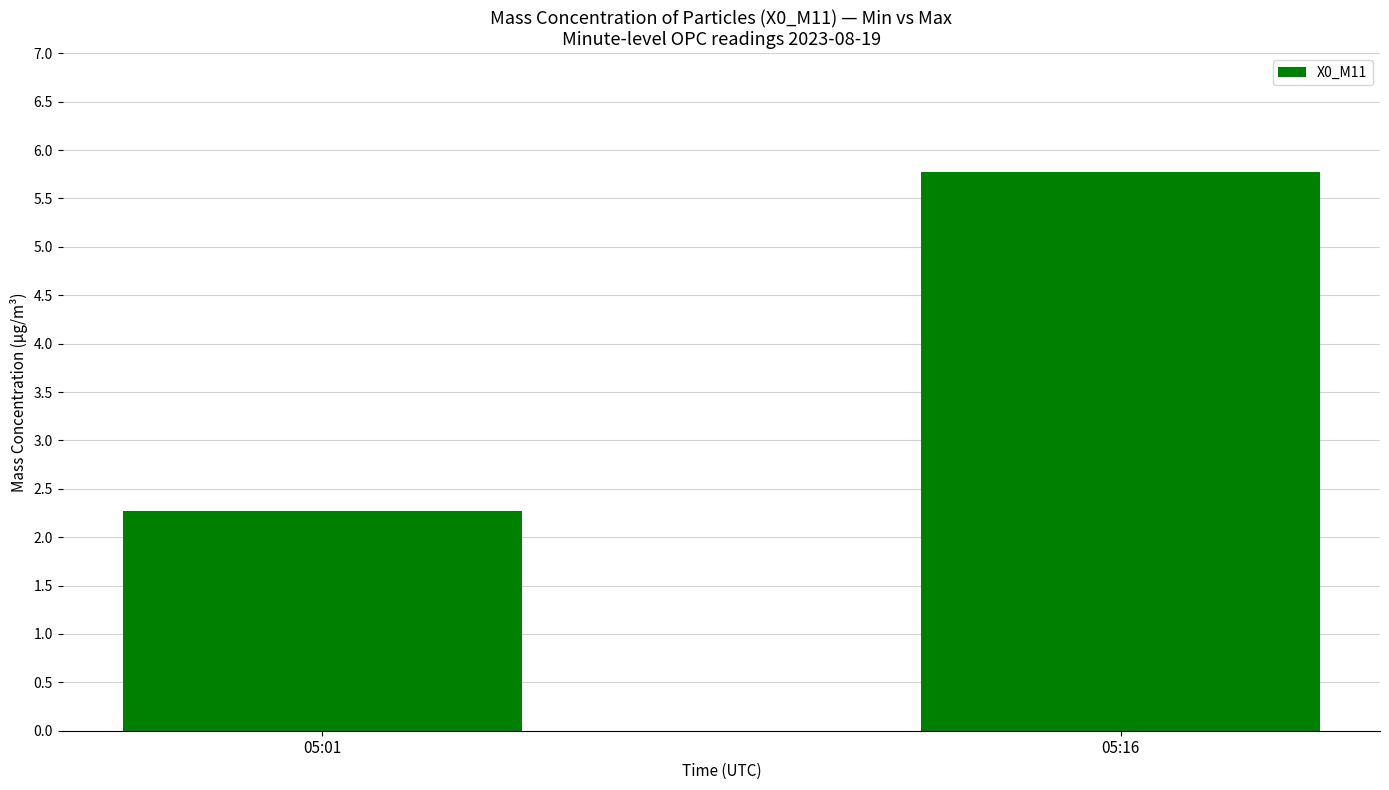

What is the difference between the maximum and minimum values?

3.5